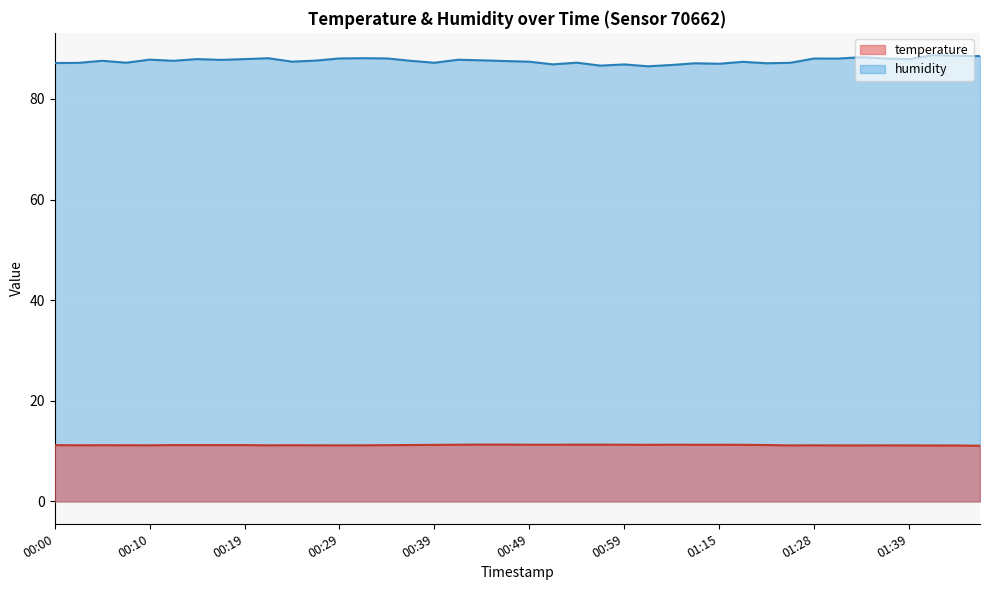

Rank the series by their average value, from highest to lowest.

humidity, temperature